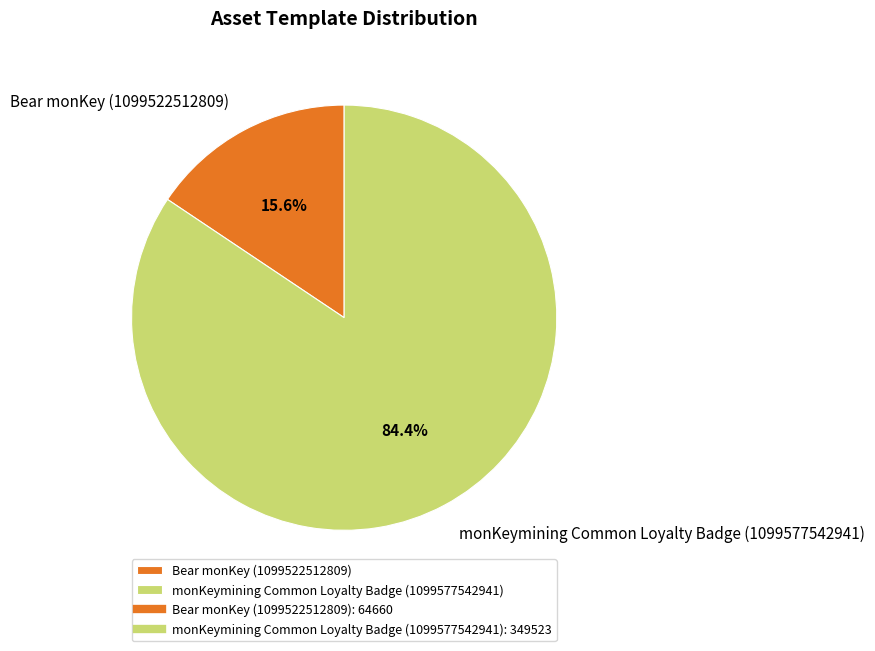

The monKeymining Common Loyalty Badge (1099577542941) slice represents 94% of the pie. True or false?

False